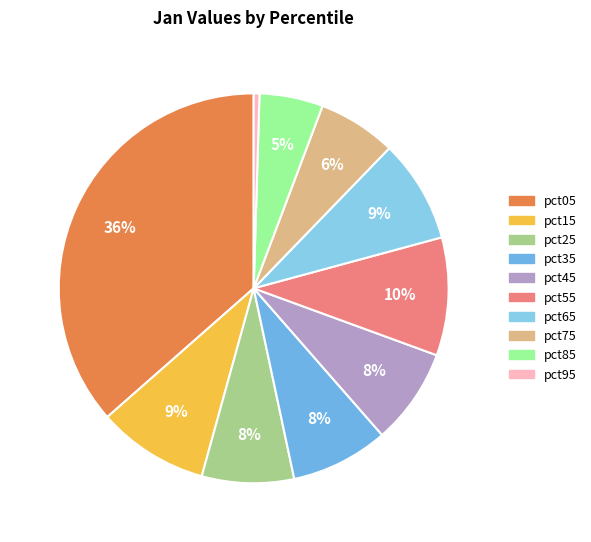

Do pct15 and pct85 together represent more than half of the pie?

No